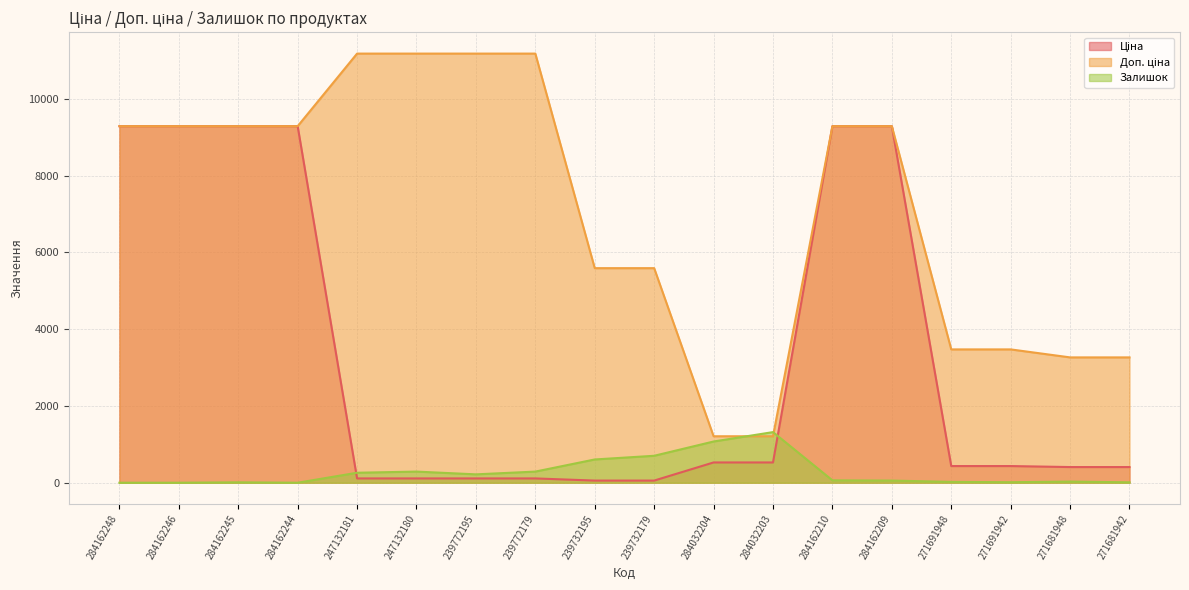

Does the chart display data point markers on the line(s)?

No